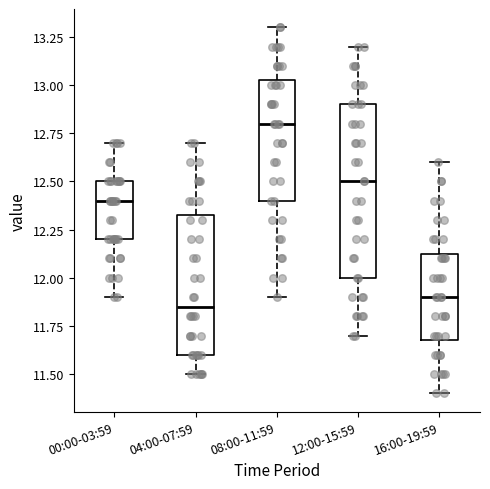

Where does the lower whisker of the box for 00:00-03:59 end on the y-axis? The values are not printed on the chart, so give them approximately, as read against the axis.

11.90